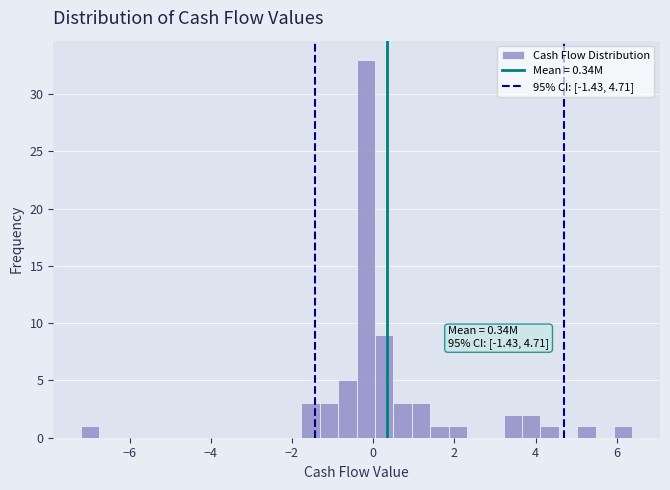

Read against the x-axis, roughly where is the centre of the tallest bar?

-0.2